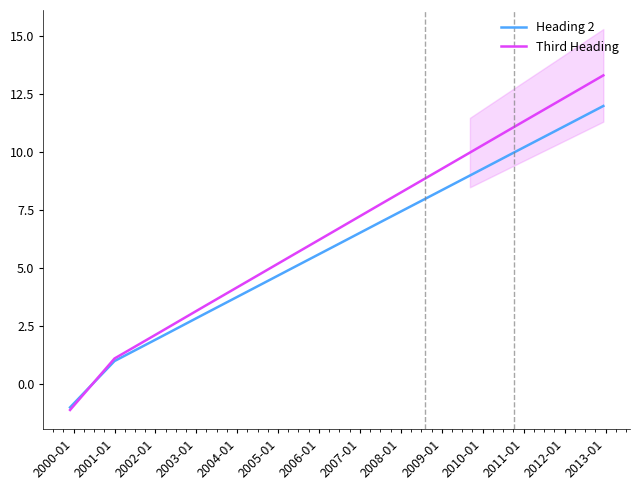

Which series ends up on top after the final intersection of Third Heading and Heading 2?

Third Heading